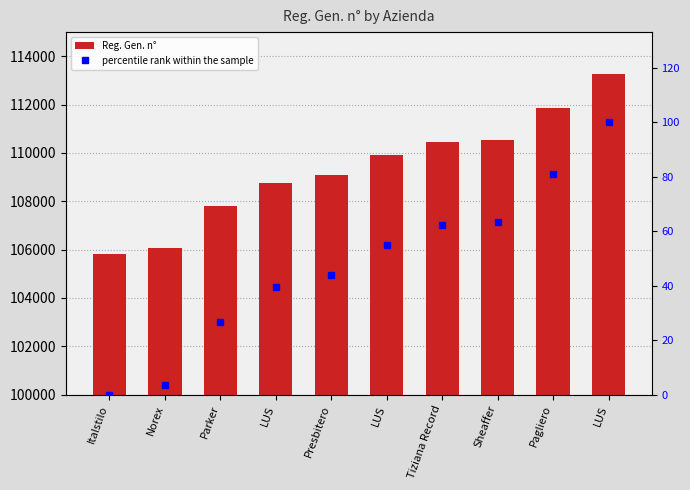

List the labels in order of percentile rank within the sample value, smallest first.

Italstilo, Norex, Parker, LUS, Presbitero, LUS, Tiziana Record, Sheaffer, Pagliero, LUS